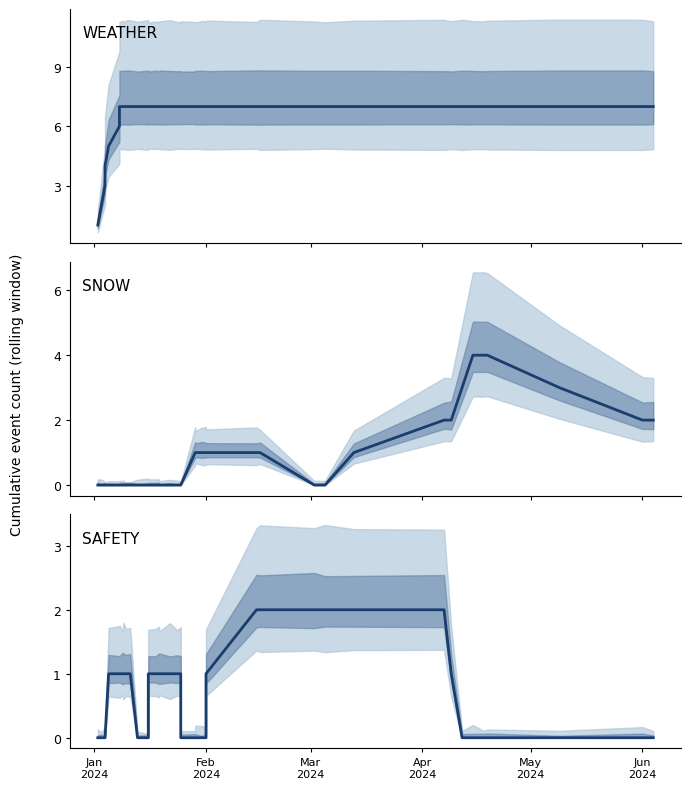

True or false: WEATHER has more than 0 points higher than both neighbors.

False